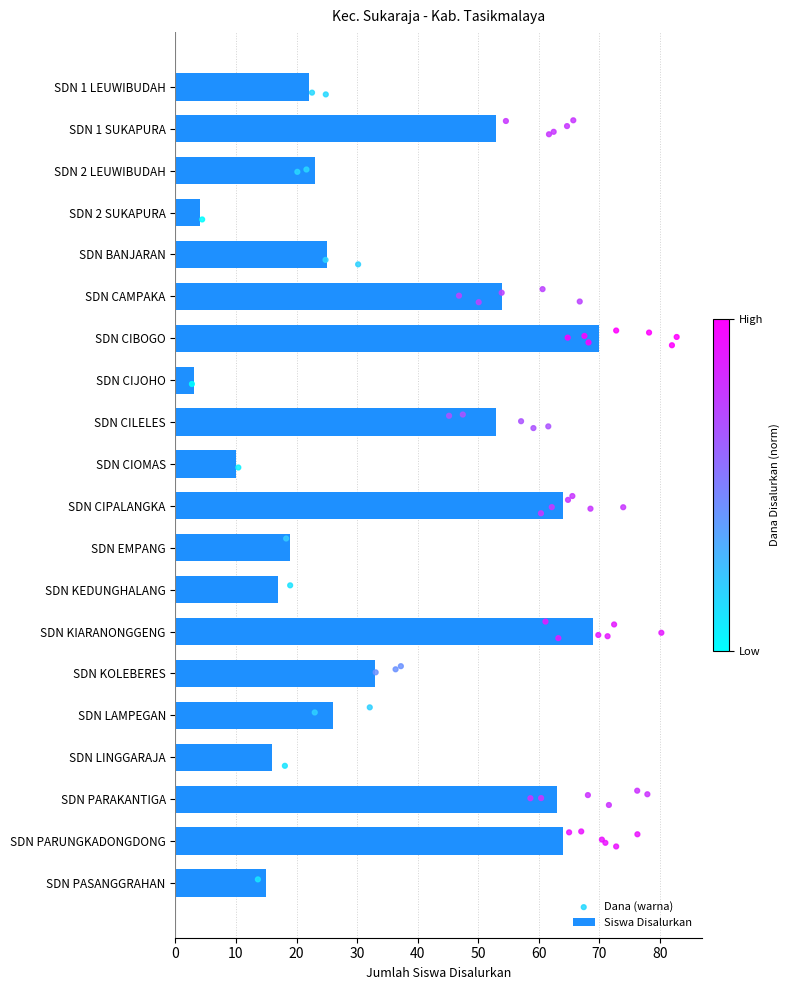

What is the change in value from SDN CIOMAS to SDN EMPANG?

+9